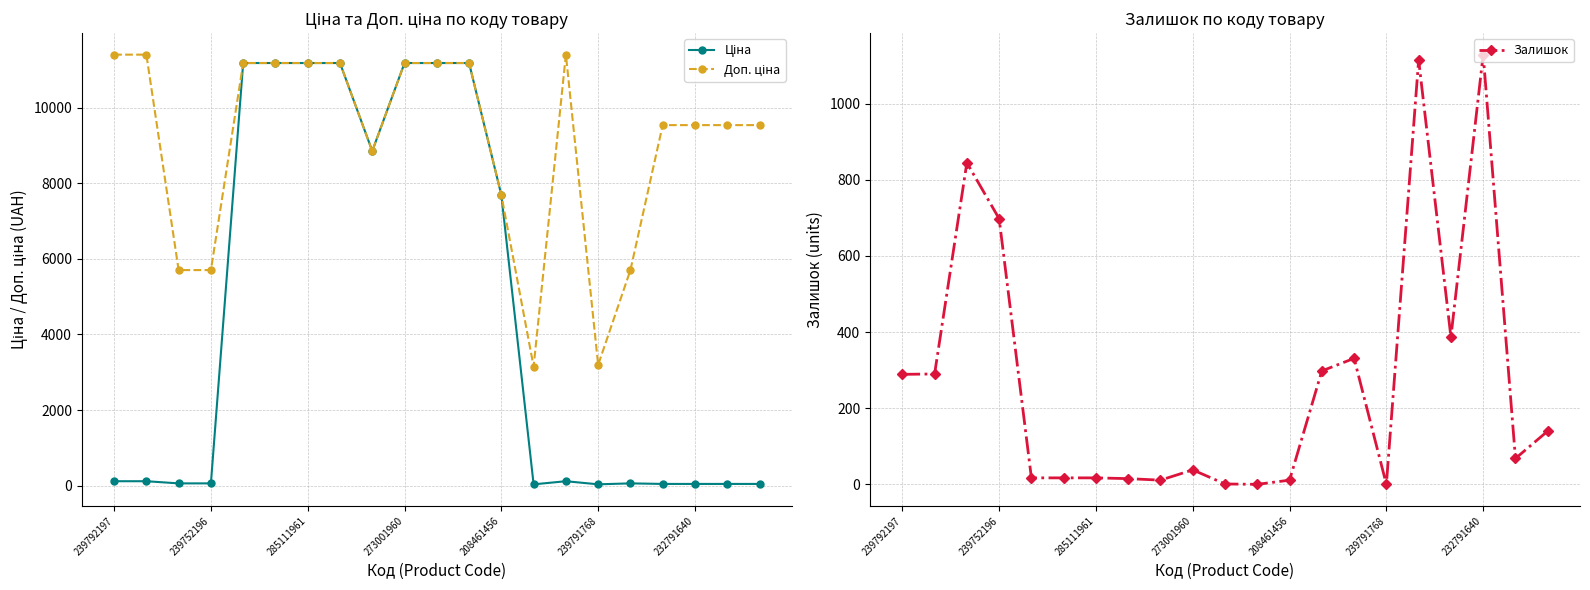

Between 13 and 14, which series saw the biggest shift?

Доп. ціна